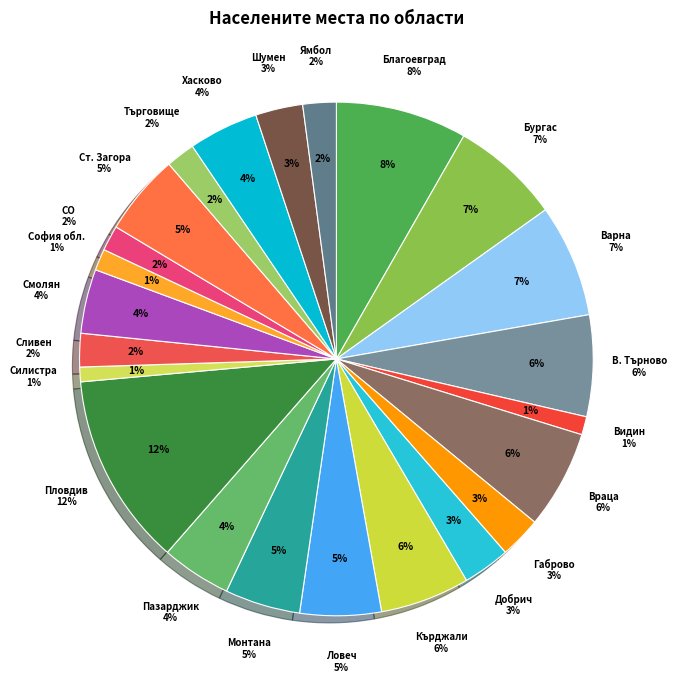

Which category has the biggest portion of the pie?

обл. Пловдив